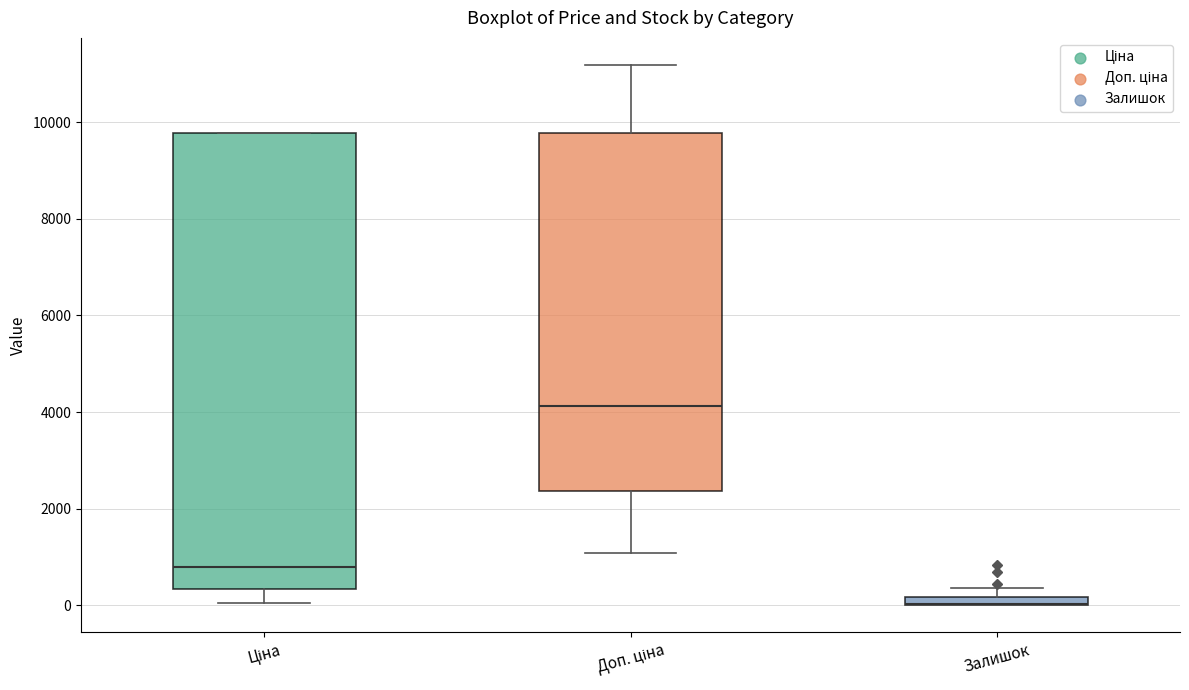

Where is the upper edge of the box for Ціна on the y-axis? The values are not printed on the chart, so give them approximately, as read against the axis.

9800